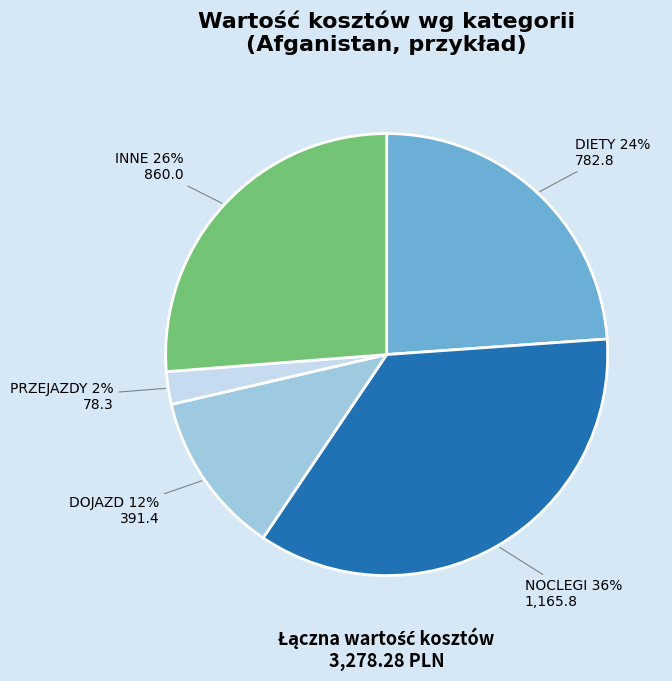

How many slices are in this pie chart?

5